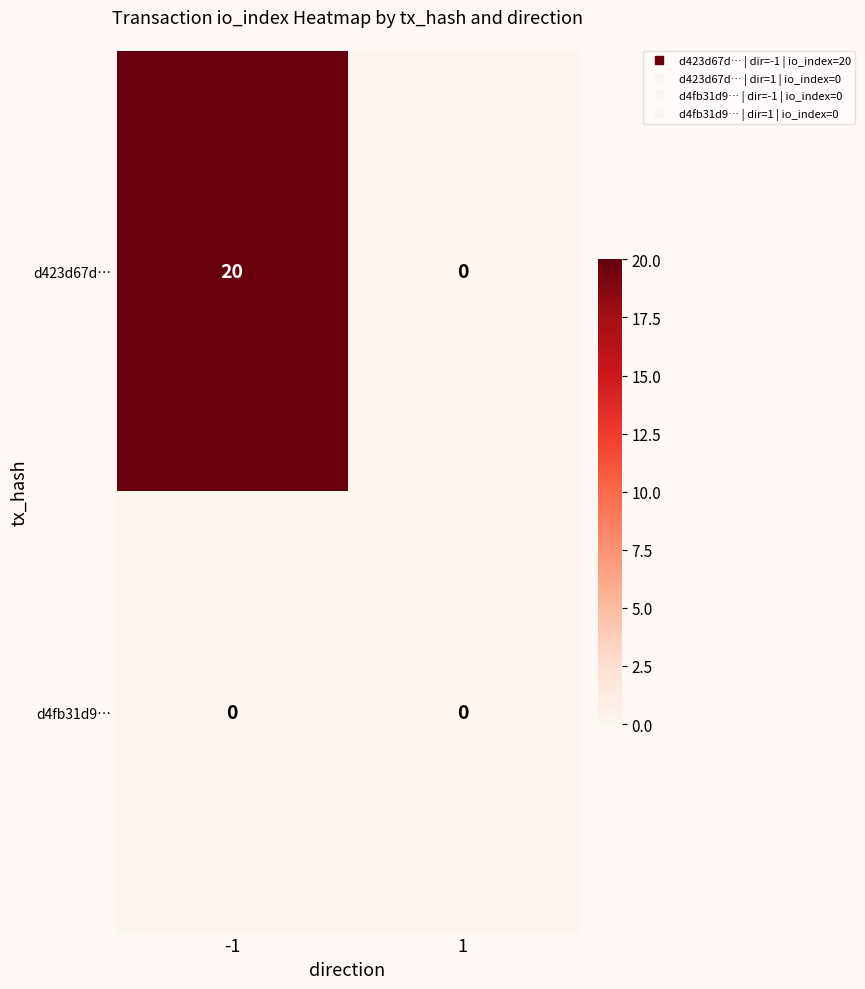

At -1, list the series in order from smallest to largest.

d4fb31d9…, d423d67d…